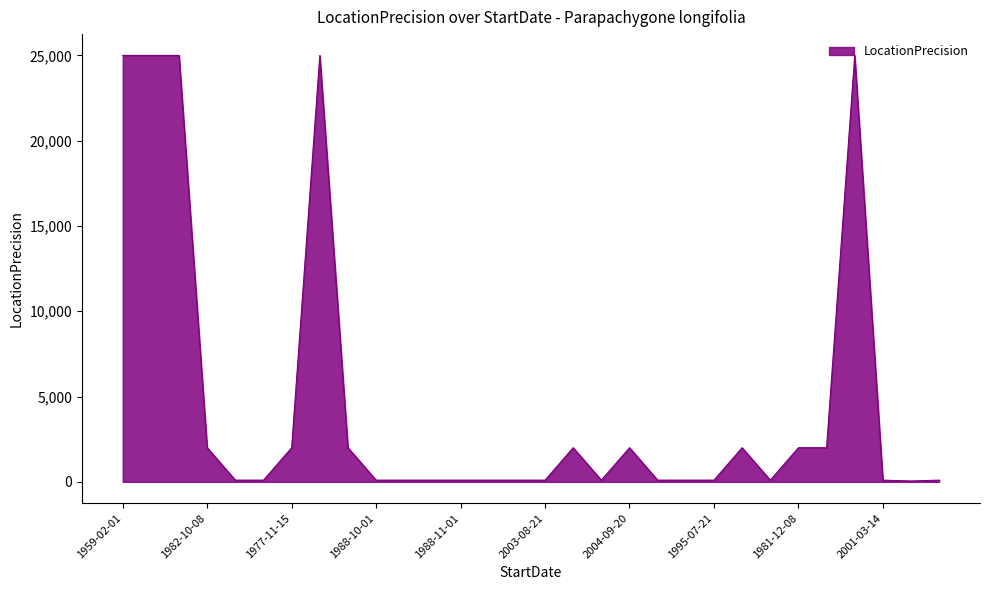

What is the maximum value shown in the chart?

25000